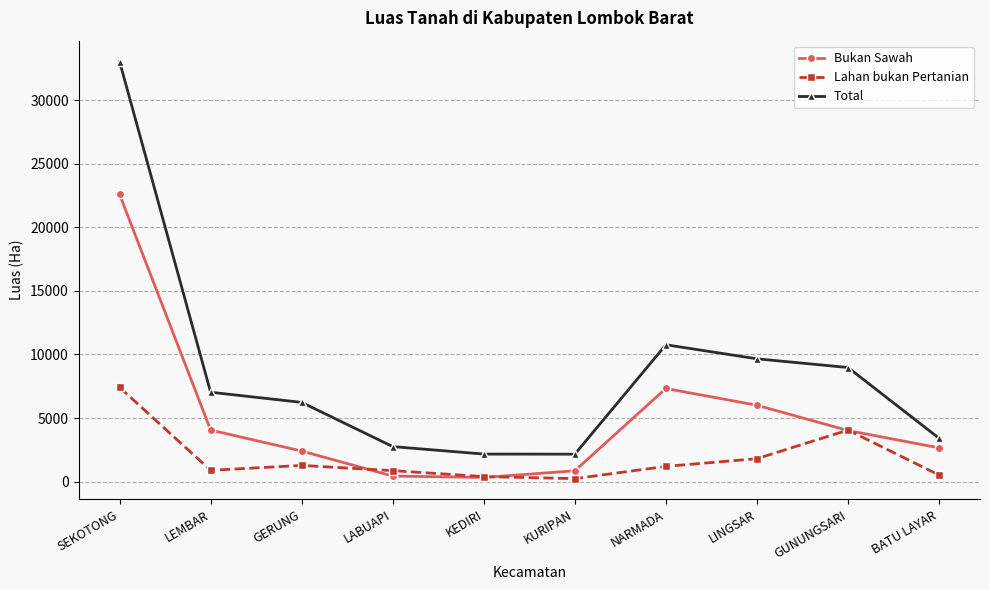

What are all the series names shown in the legend?

Bukan Sawah, Lahan bukan Pertanian, Total